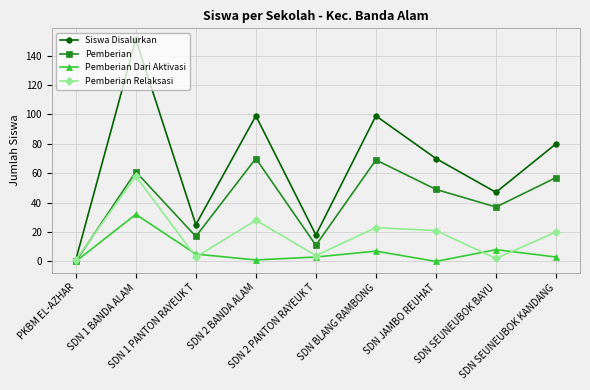

How many lines are shown in the chart?

4